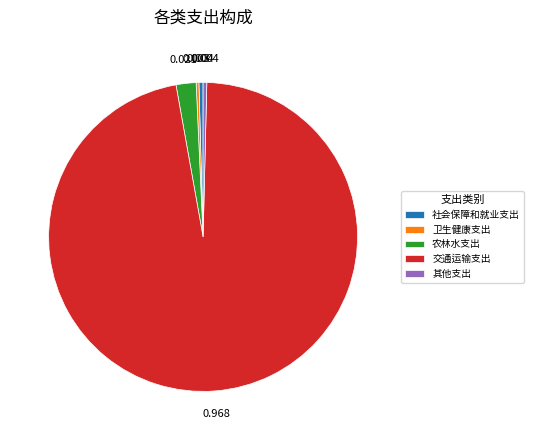

Count the number of slices in the pie.

5